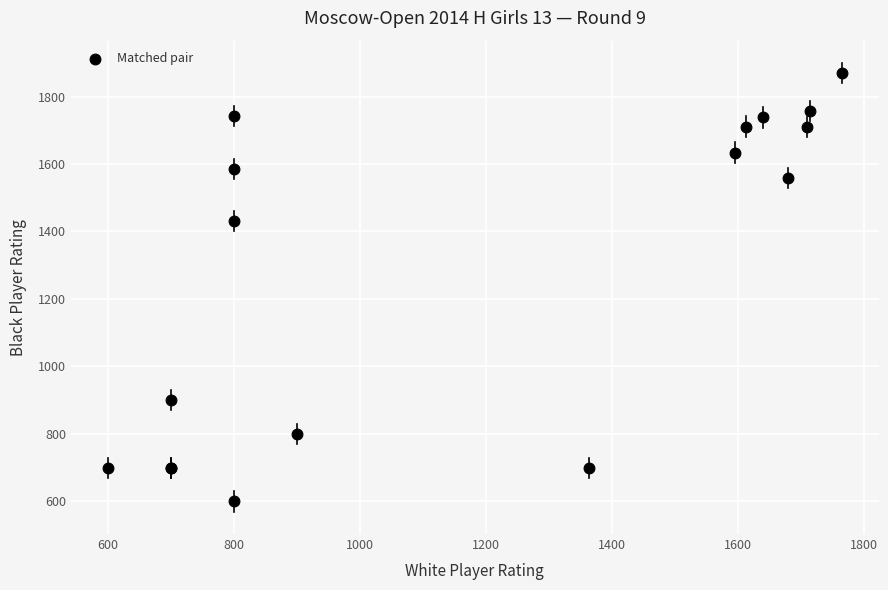

What Y value in the scatter plot is closest to 1234?

1430